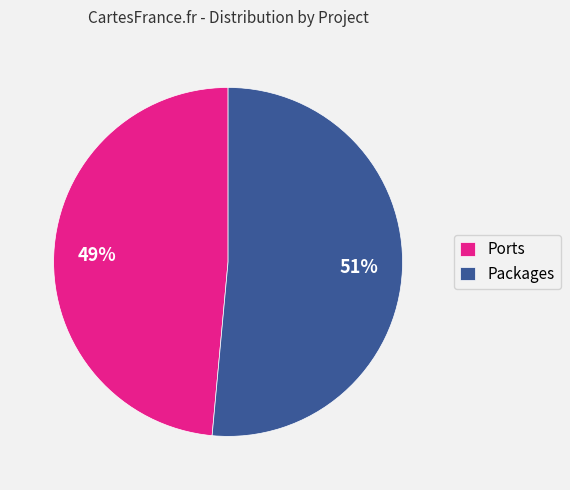

Combined, do Ports and Packages account for over 50%?

Yes